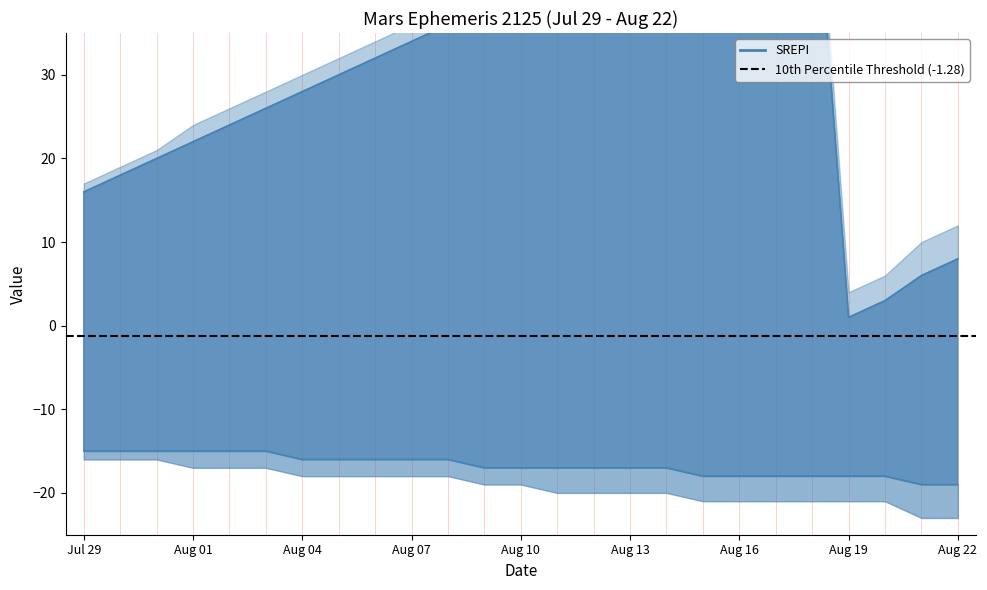

Reading right to left, list all the values displayed in this chart.

RA_min: 8	6	3	1	59	56	54	52	49	47	45	43	41	38	36	34	32	30	28	26	24	22	20	18	16
Dec_deg: -19	-19	-18	-18	-18	-18	-18	-18	-17	-17	-17	-17	-17	-17	-16	-16	-16	-16	-16	-15	-15	-15	-15	-15	-15